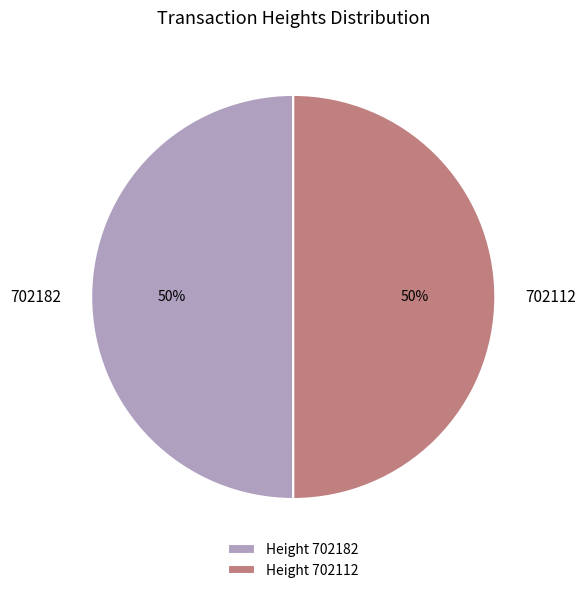

Is the sum of 702182 and 702112 greater than half?

Yes